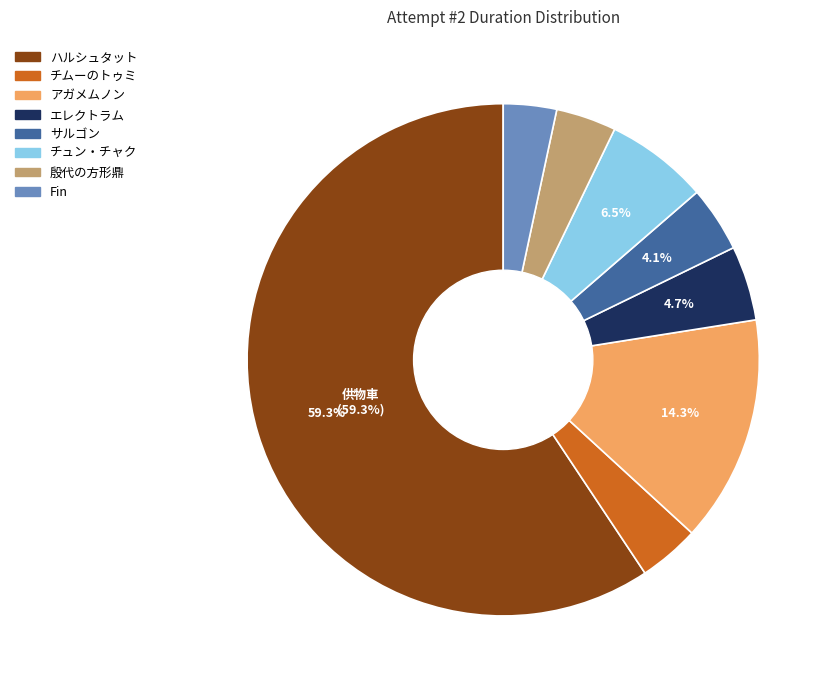

Is there a majority slice in this chart?

Yes